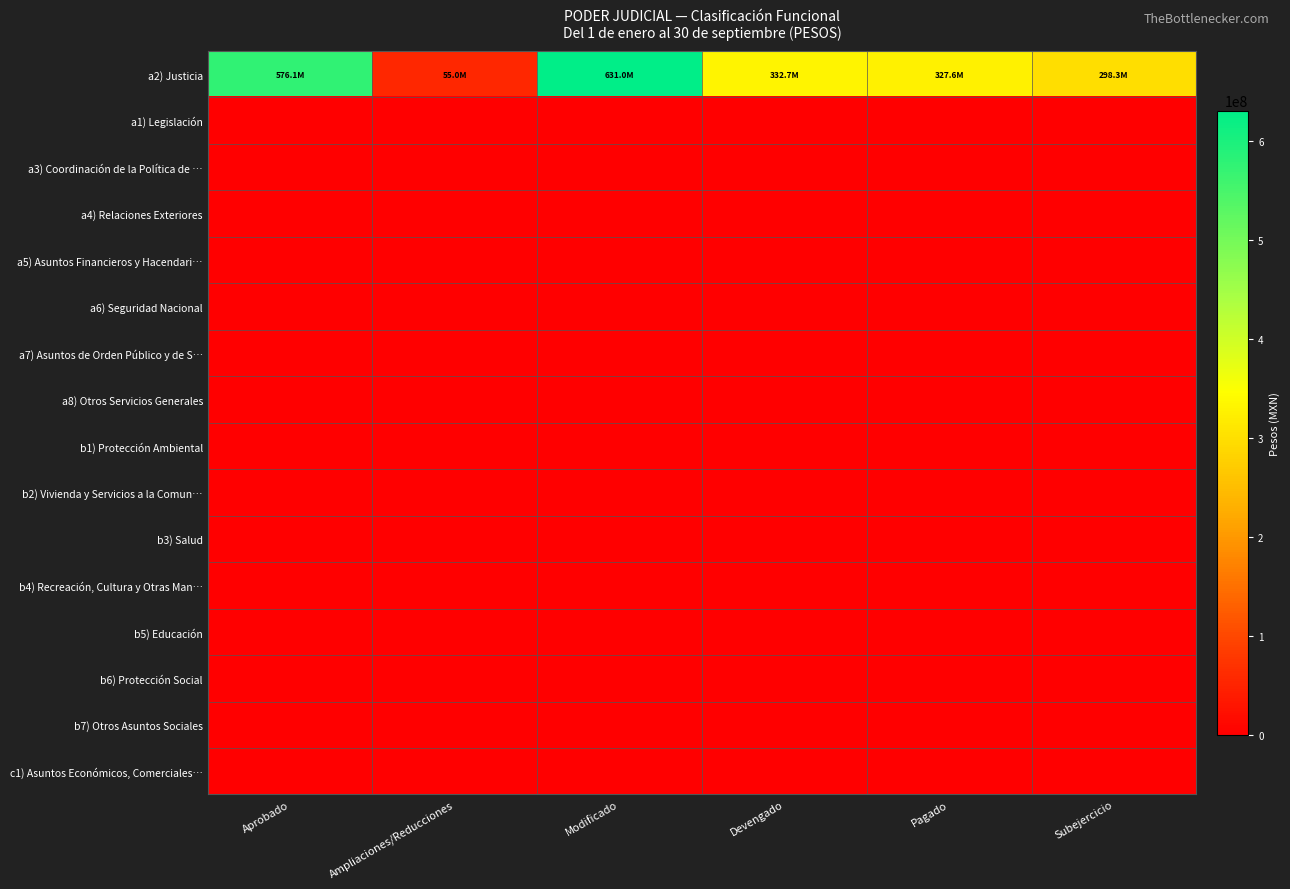

Which label corresponds to the smallest value in the chart?

Aprobado